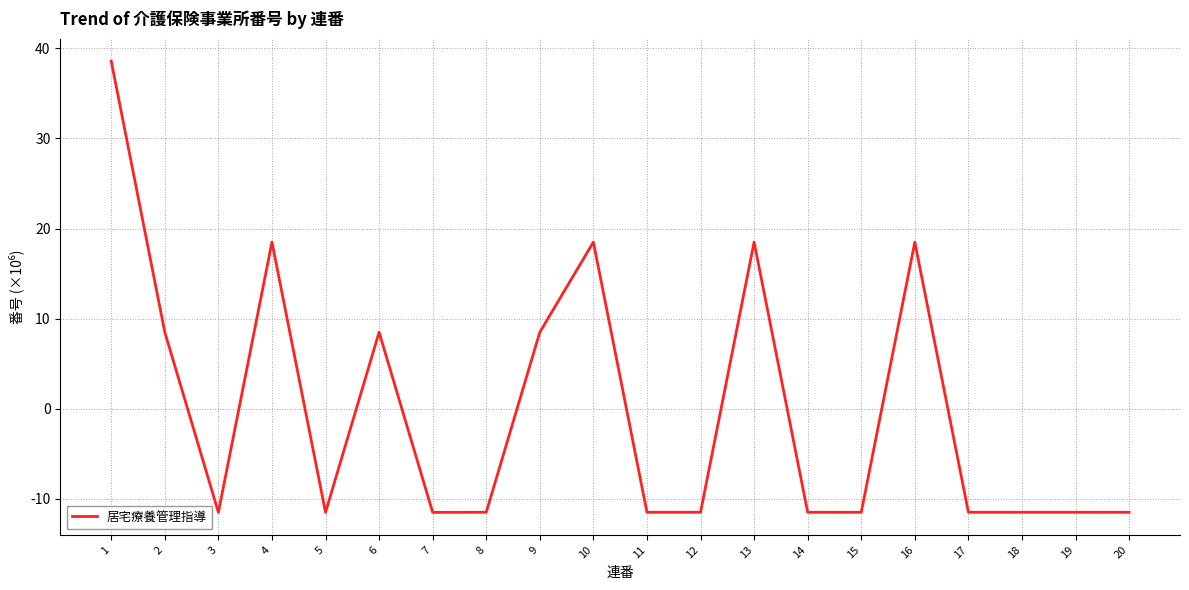

Does the chart display data point markers on the line(s)?

No